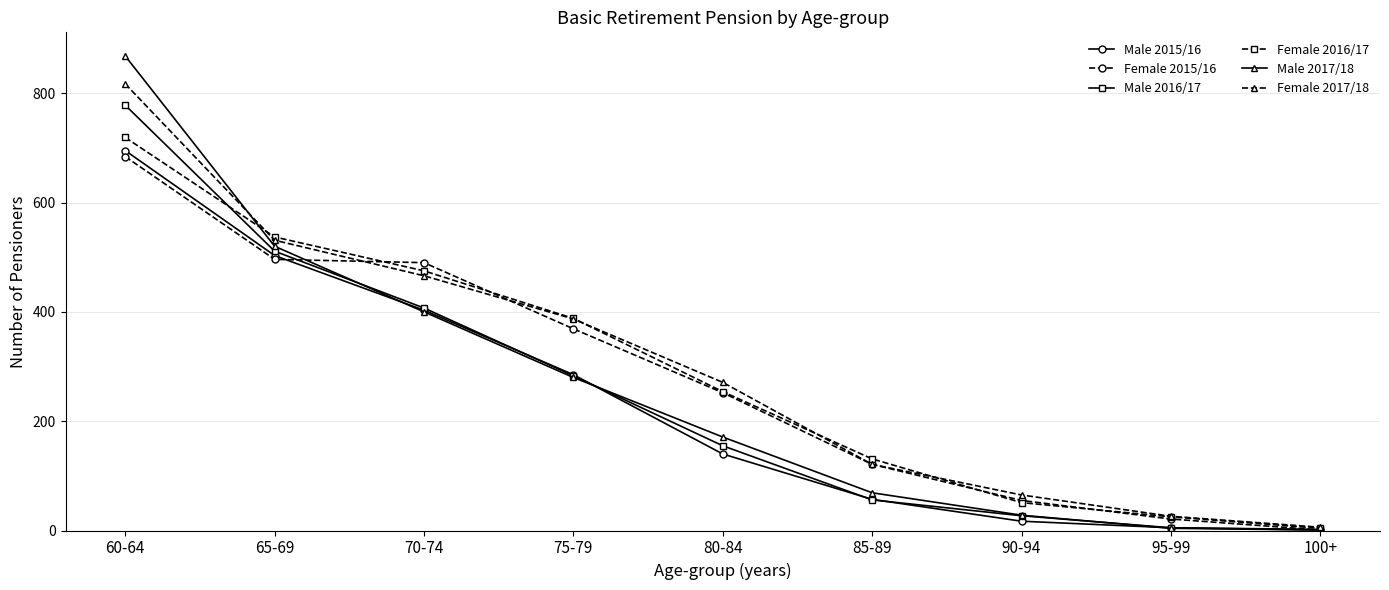

What is the sum of all Female 2015/16 values?

2489